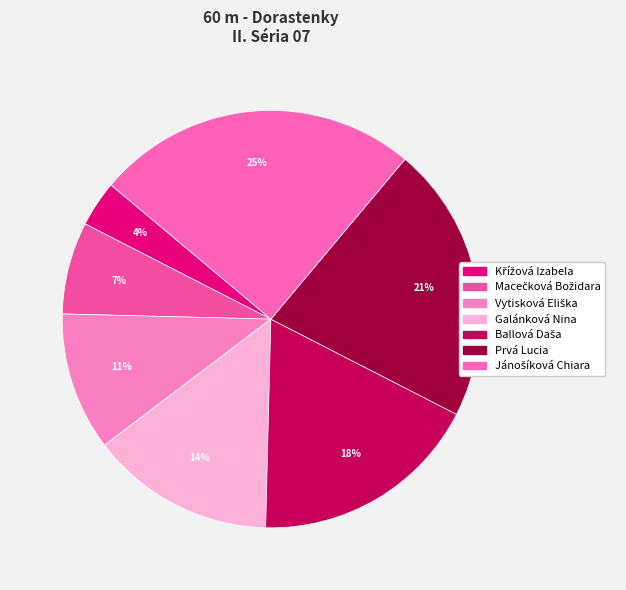

Rank the categories by value from lowest to highest.

Křížová Izabela, Macečková Božidara, Vytisková Eliška, Galánková Nina, Ballová Daša, Prvá Lucia, Jánošíková Chiara